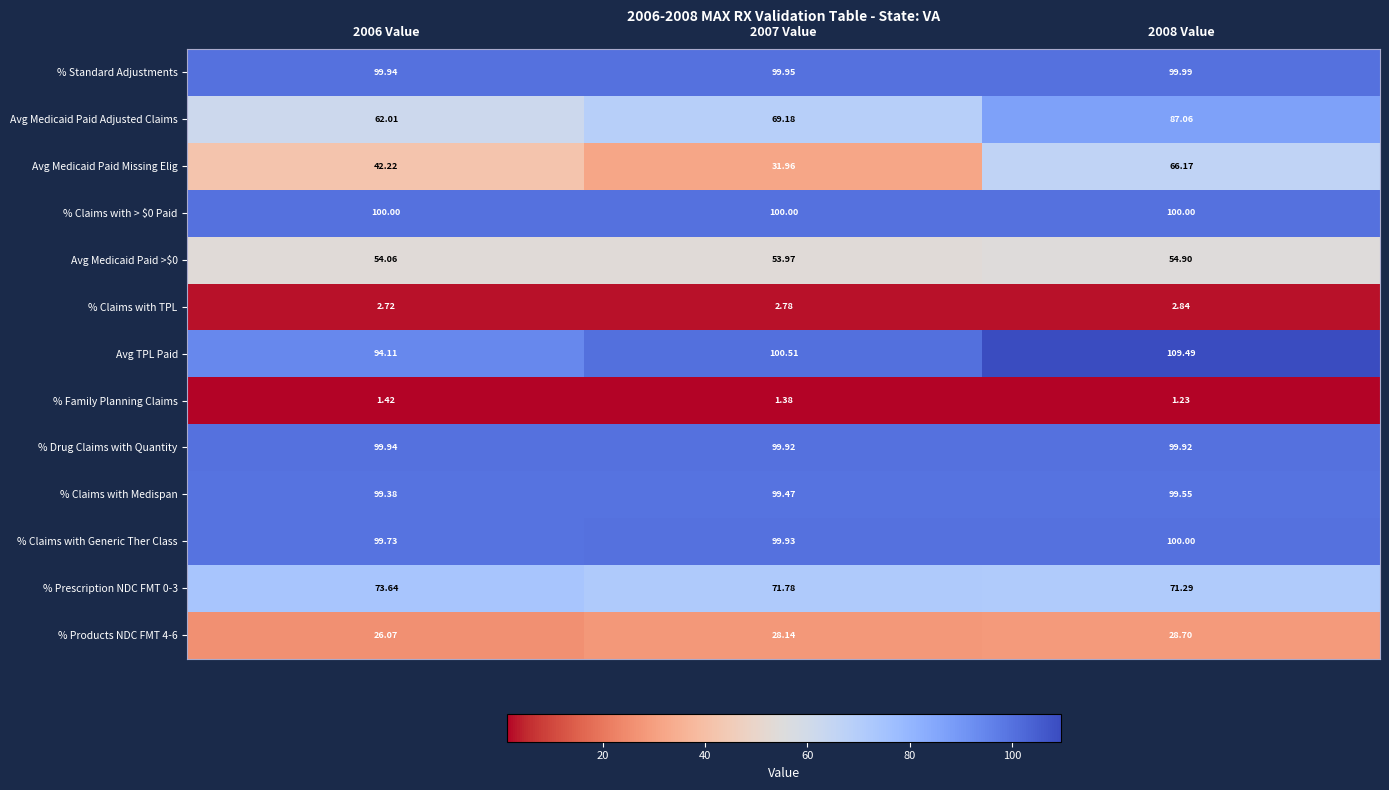

Which series has the largest total across all categories?

Avg TPL Paid